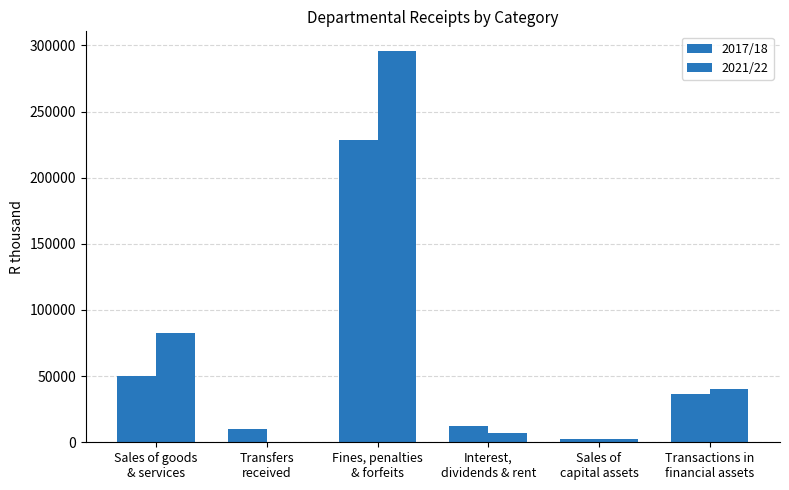

Reading left to right, list all the values displayed in this chart.

2017/18: Sales of goods
& services=49943	Transfers
received=9693	Fines, penalties
& forfeits=228439	Interest,
dividends & rent=12119	Sales of
capital assets=2575	Transactions in
financial assets=36157
2021/22: Sales of goods
& services=82286	Transfers
received=145	Fines, penalties
& forfeits=295804	Interest,
dividends & rent=7128	Sales of
capital assets=2731	Transactions in
financial assets=40366